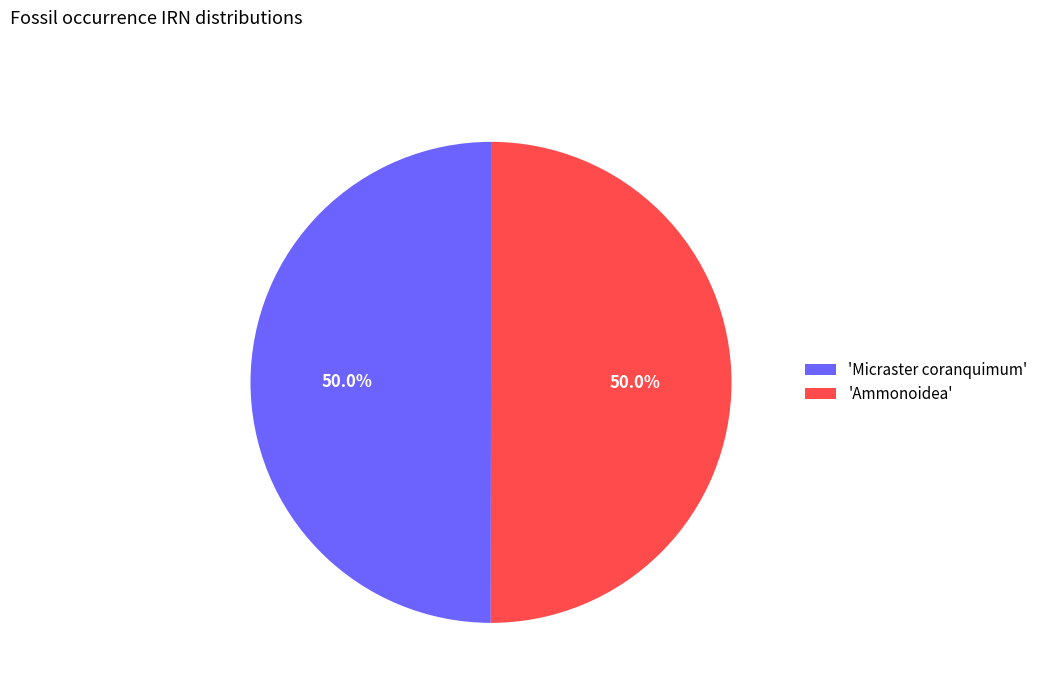

Combined, do 'Micraster coranquimum' and 'Ammonoidea' account for over 50%?

Yes